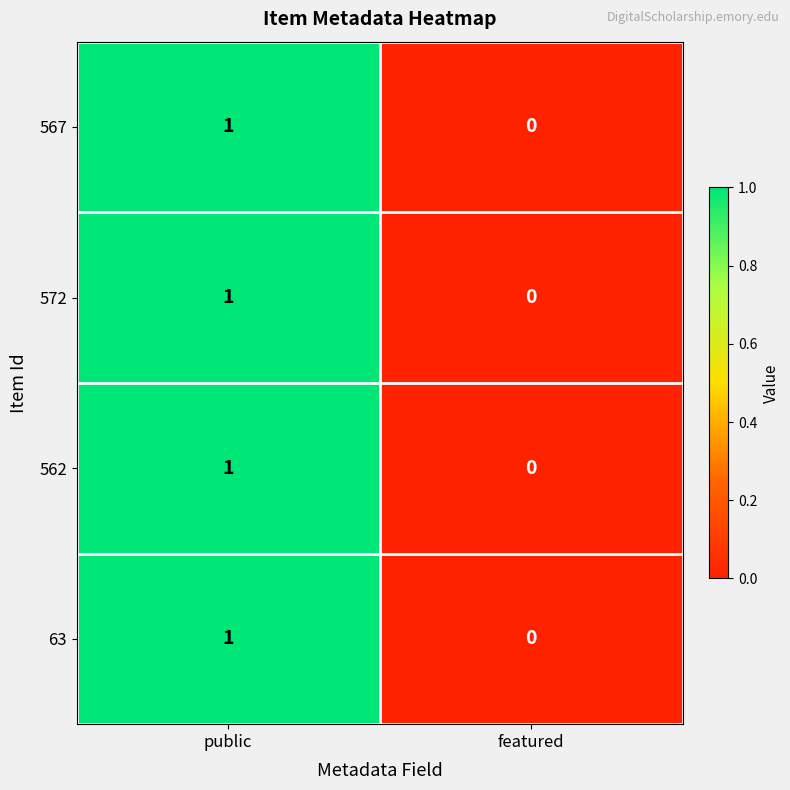

List the labels in order of 572 value, largest first.

public, featured